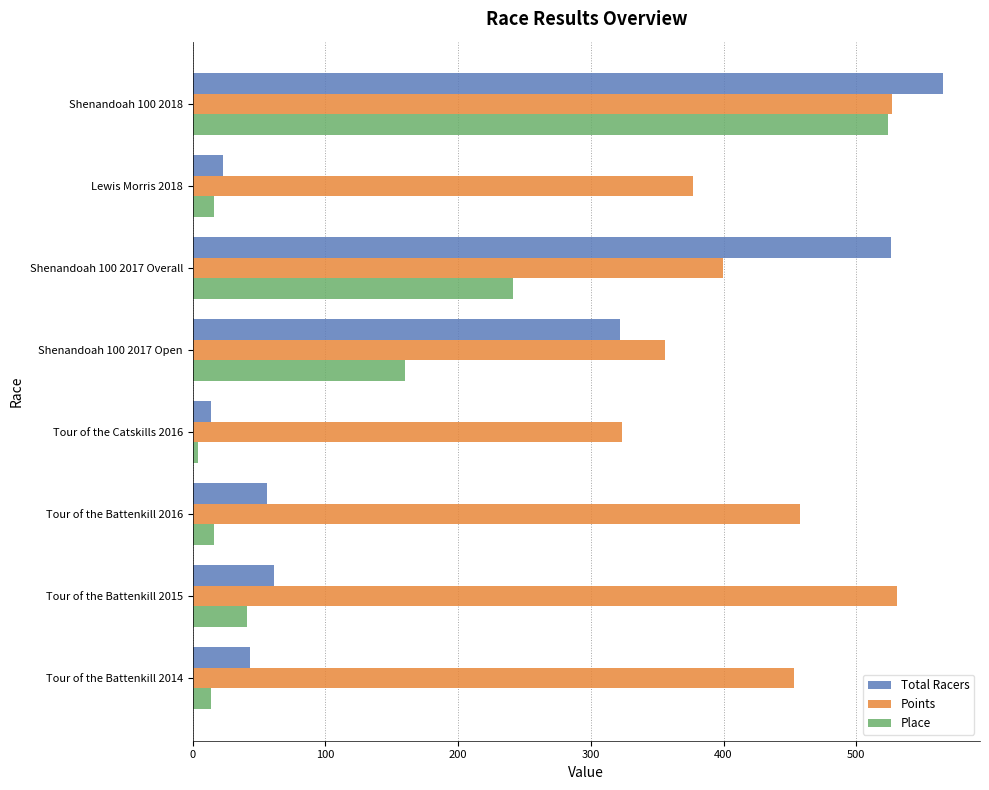

Where is Place nearest to the value 264?

Shenandoah 100 2017 Overall